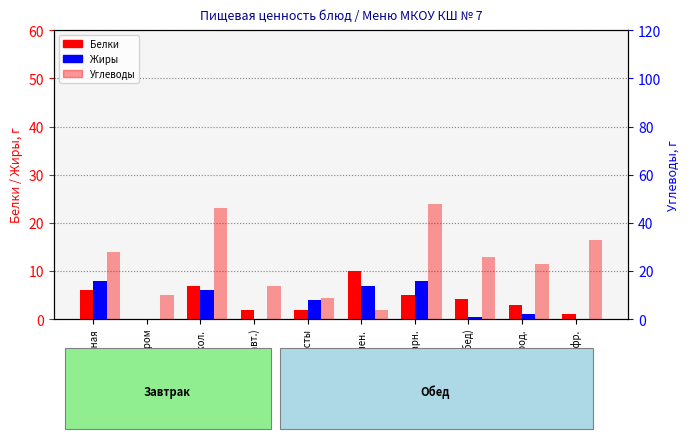

The value of Углеводы at Хлеб\nбород. is 23.0. True or false?

True